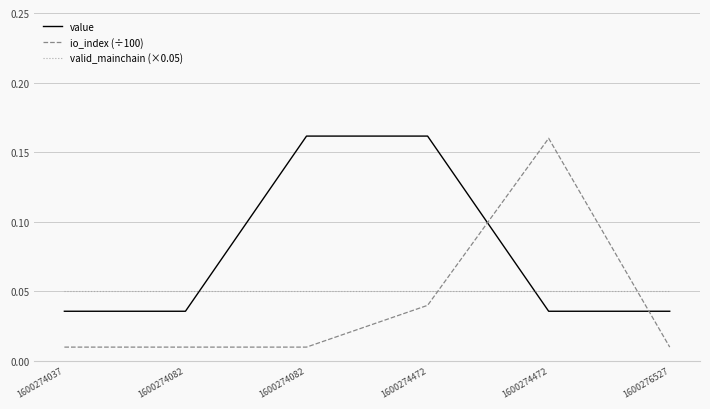

Does the chart have visible grid lines?

Yes